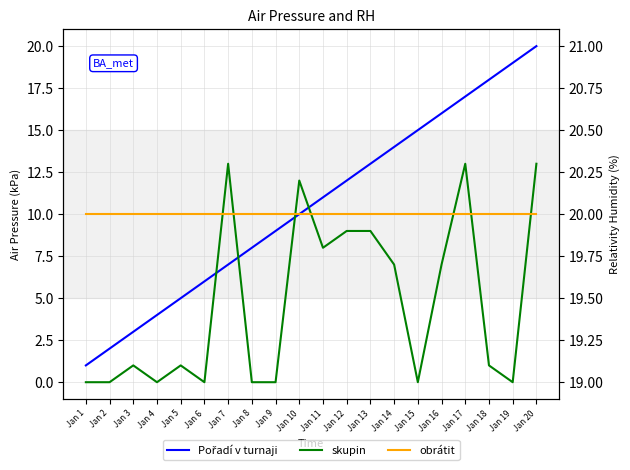

How many values in the skupin series exceed 1?

9